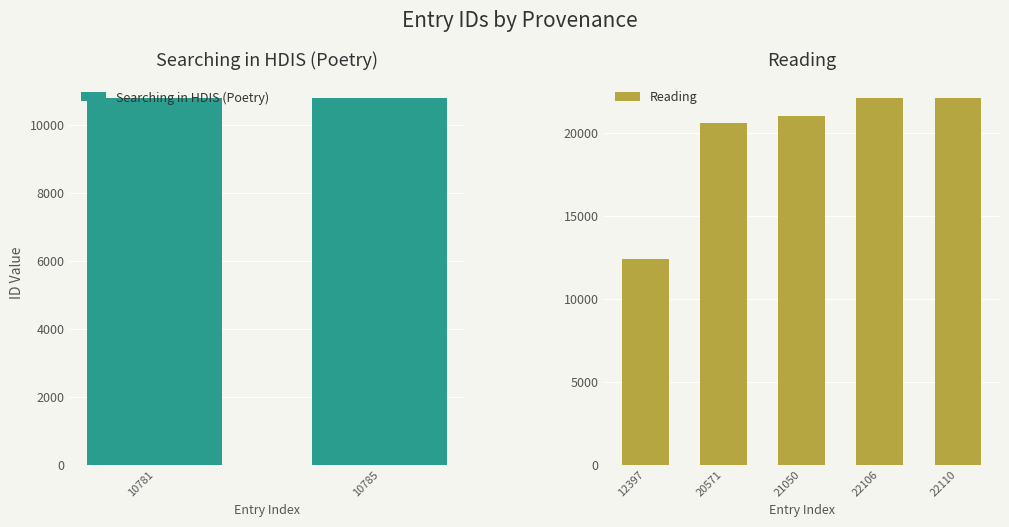

The Reading series shows 20571 at 20571. True or false?

True